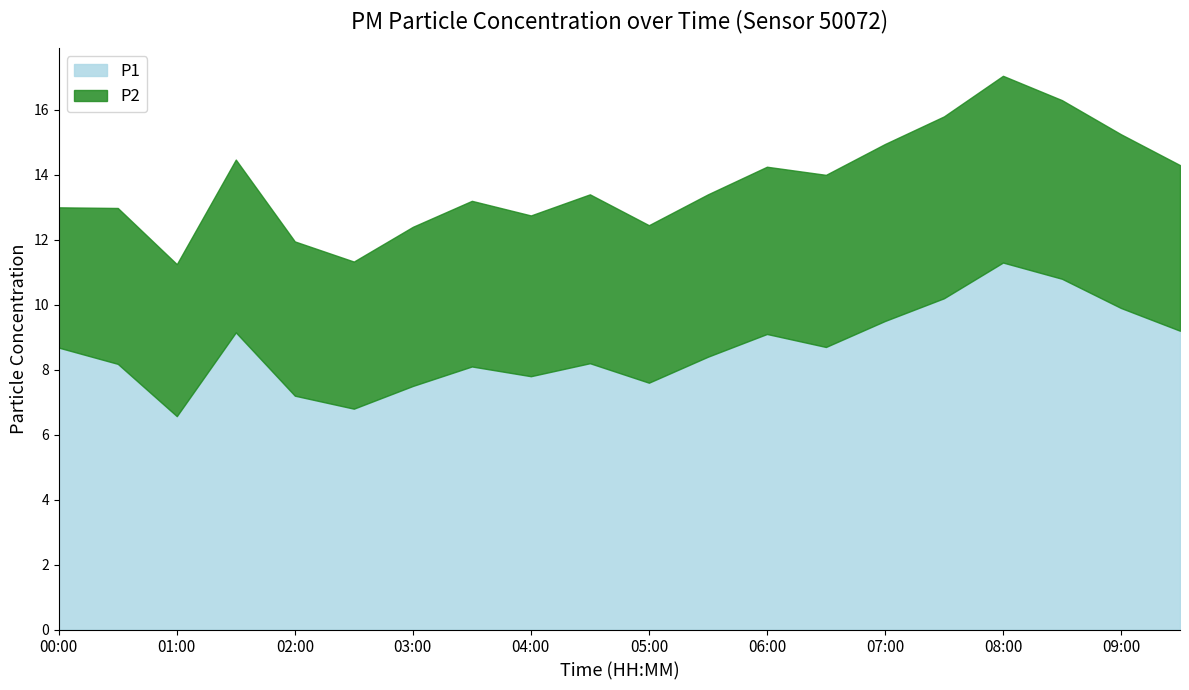

Where does the P1 series first go above 8?

00:00